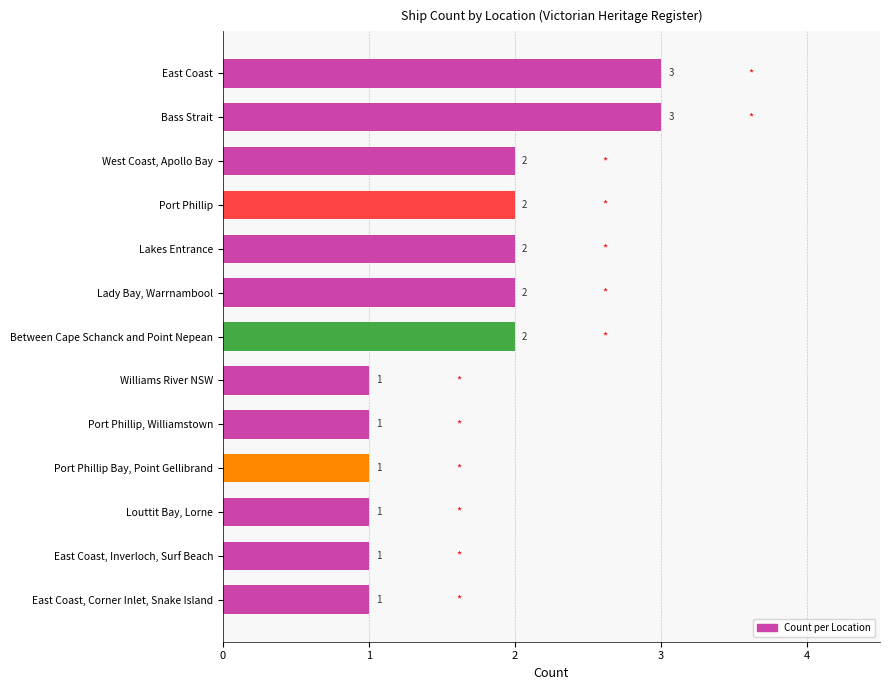

What is the sum of the values at Between Cape Schanck and Point Nepean and East Coast, Inverloch, Surf Beach?

3